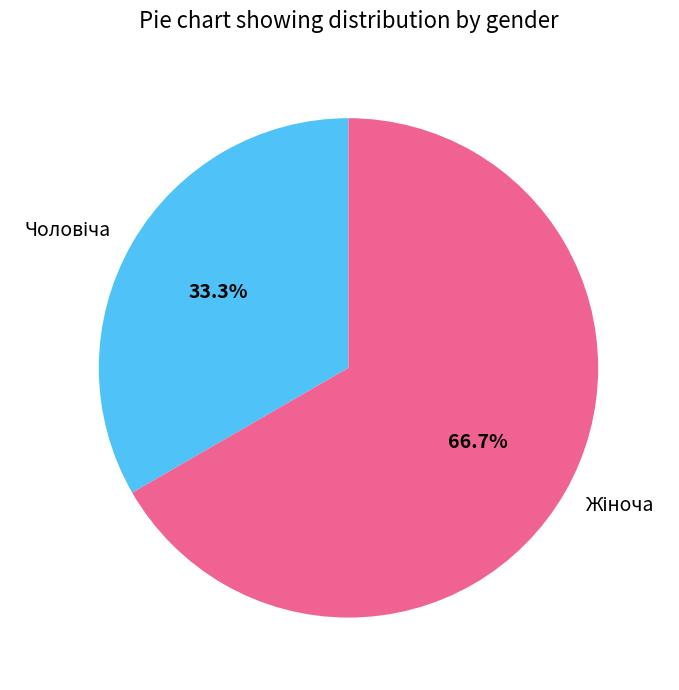

Is there any slice that represents more than half of the pie?

Yes